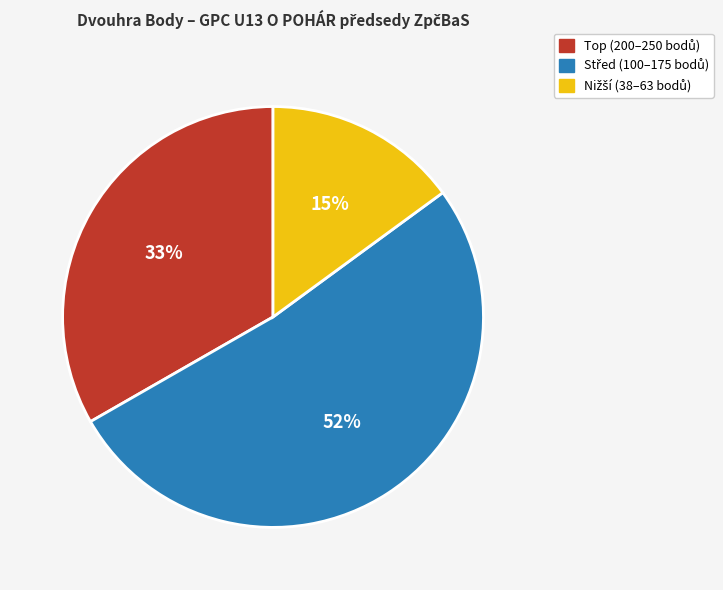

Is there any slice that represents more than half of the pie?

Yes